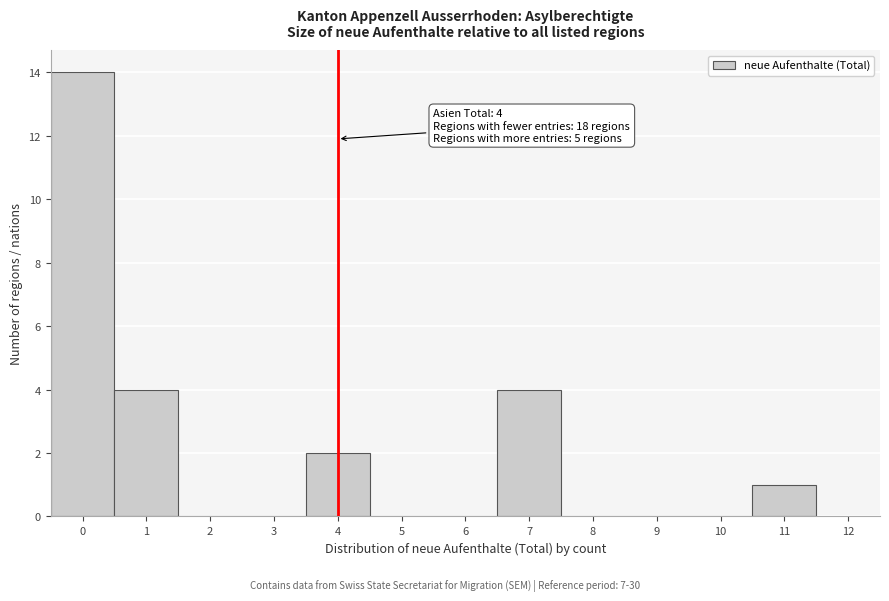

Over which range of the x-axis is the bar tallest?

-0.5 to 0.5